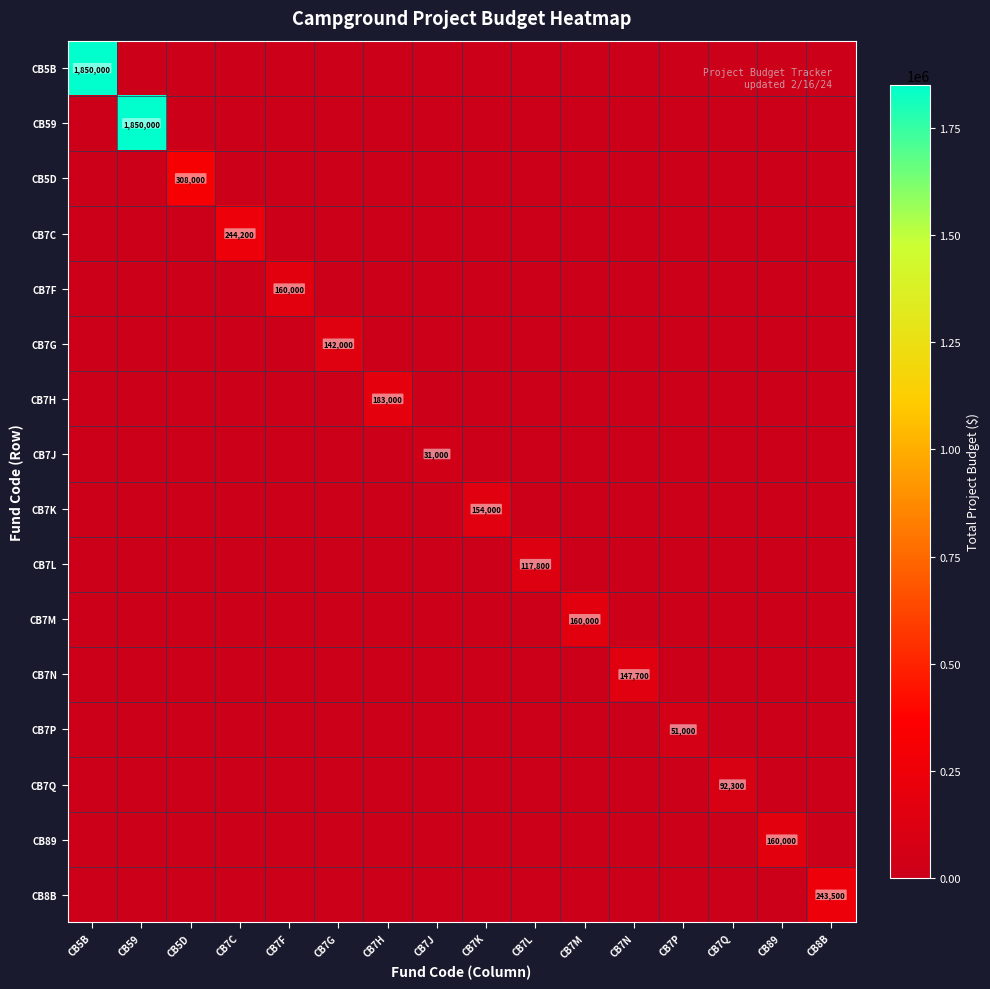

What is the total value across all series at CB7C?

244200